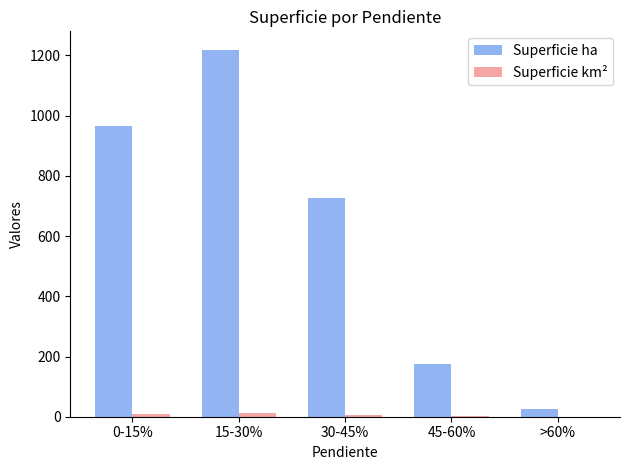

How many series are shown in this chart?

2